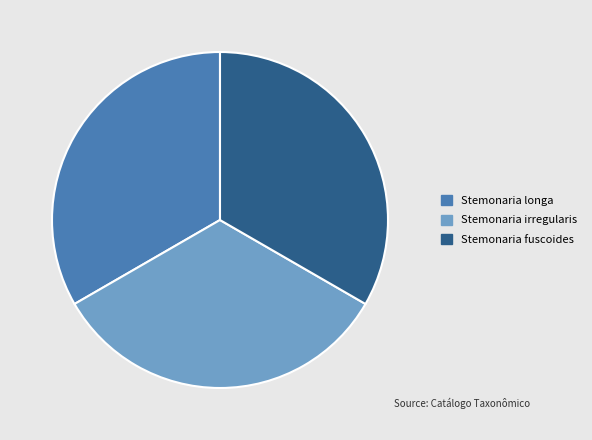

How many slices are in this pie chart?

3